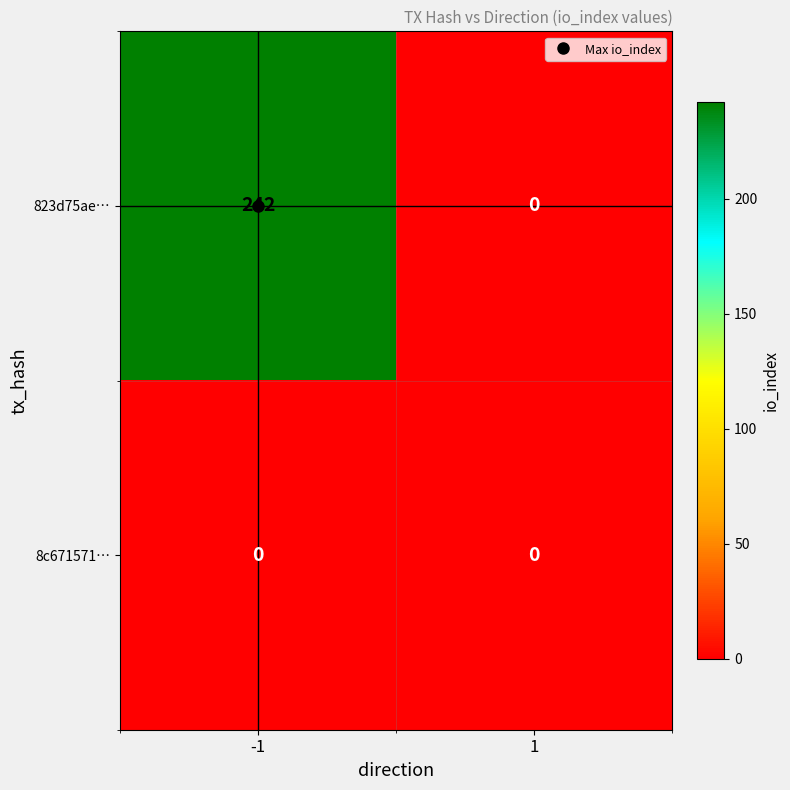

The value of 823d75ae… at -1 is 242. True or false?

True